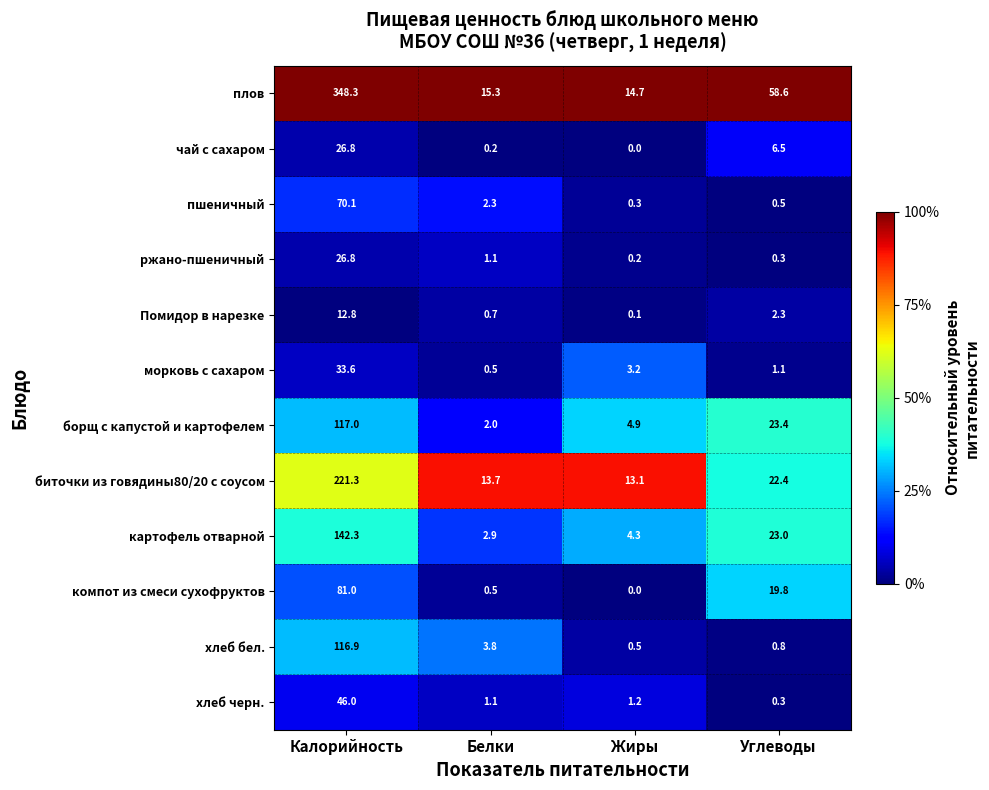

What is the average value of the хлеб бел. series?

30.5